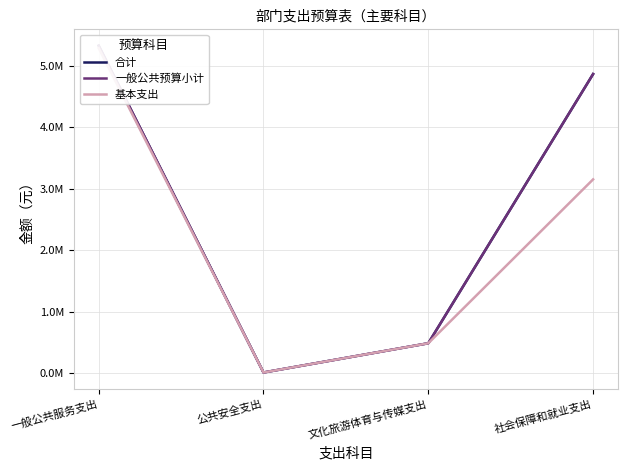

Reading left to right, list all the values displayed in this chart.

合计: 5323035.9	8800.0	484230.6	4861696.5
一般公共预算小计: 5323035.9	8800.0	484230.6	4861696.5
基本支出: 5283035.9	8800.0	484230.6	3148896.5